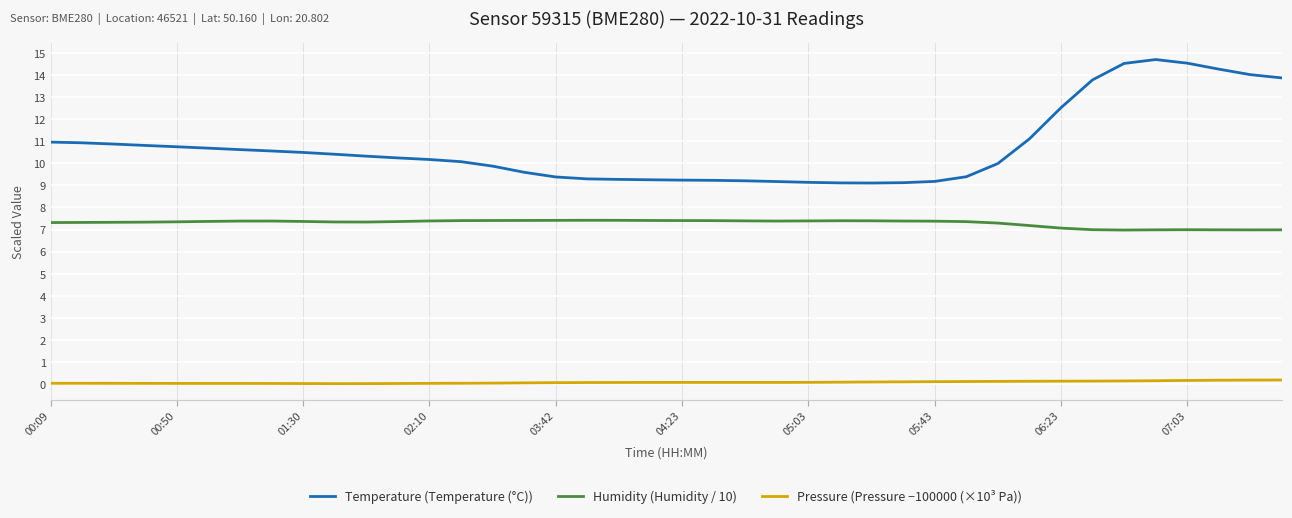

Rank the series by their average value, from highest to lowest.

Temperature (Temperature (°C)), Humidity (Humidity / 10), Pressure (Pressure −100000 (×10³ Pa))